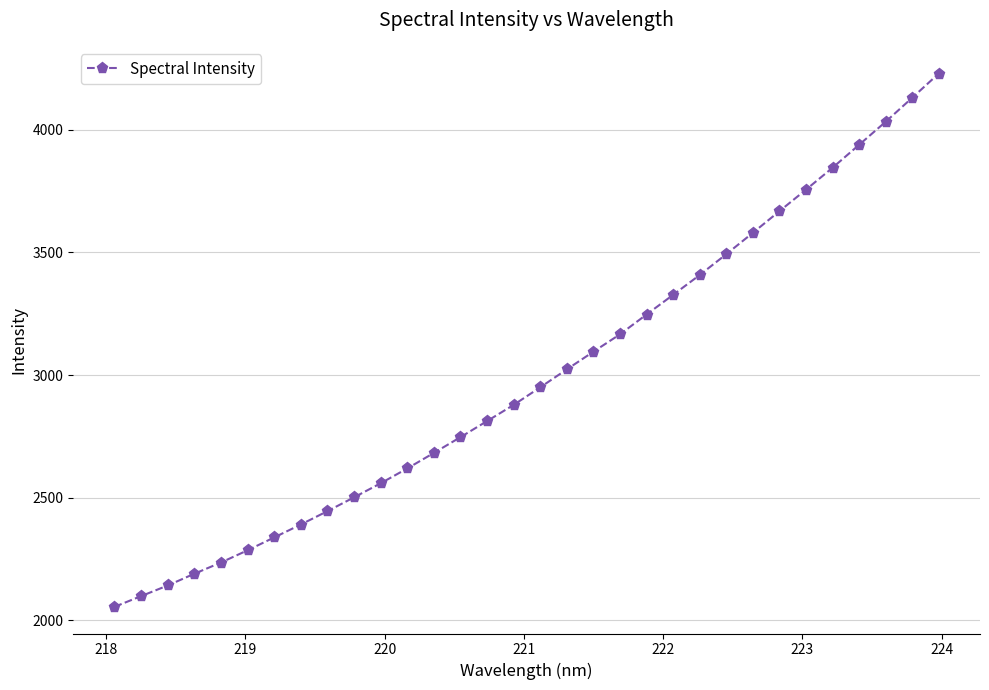

Is this an area chart (filled region under the line)?

No